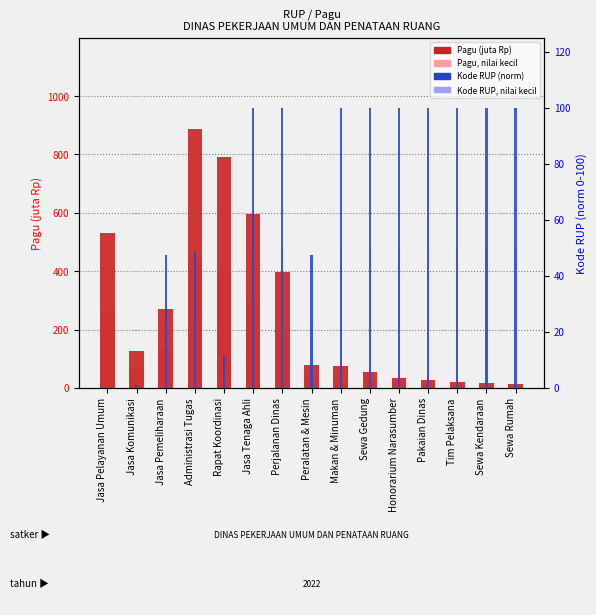

The value of Pagu (juta Rp) at Jasa Tenaga Ahli is 594.9. True or false?

True